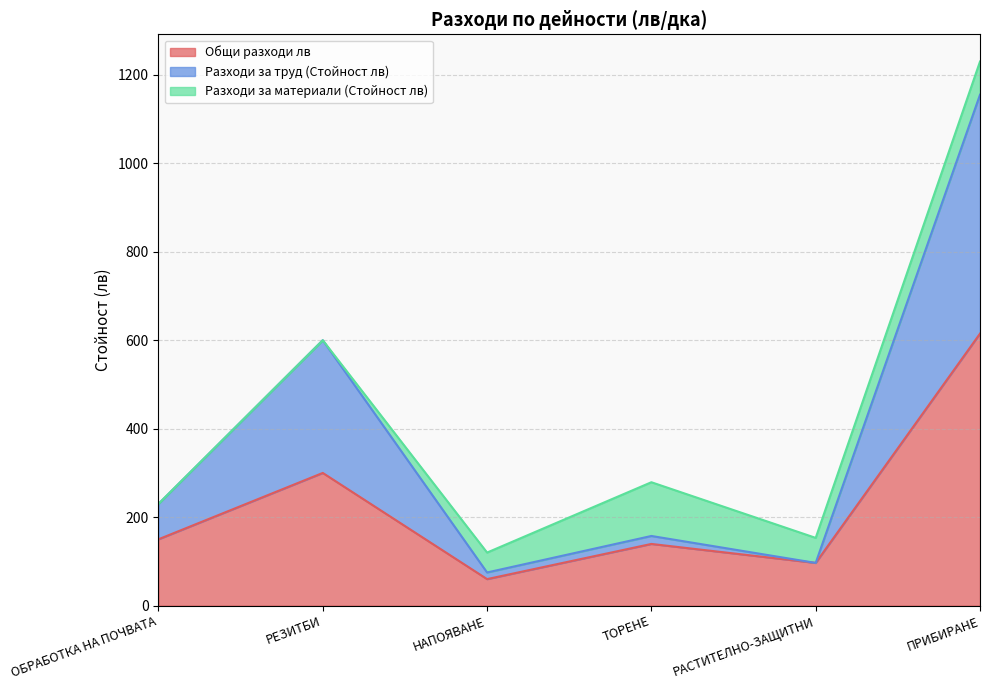

At which category is the sum across all series the highest?

ПРИБИРАНЕ